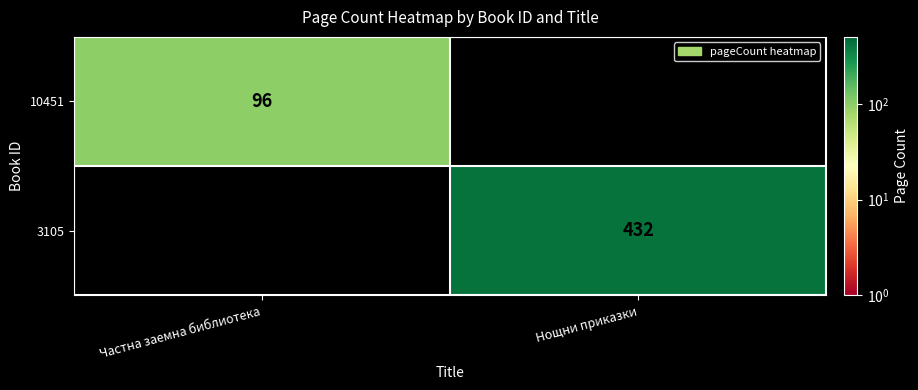

The 10451 series shows 96 at Частна заемна библиотека. True or false?

True